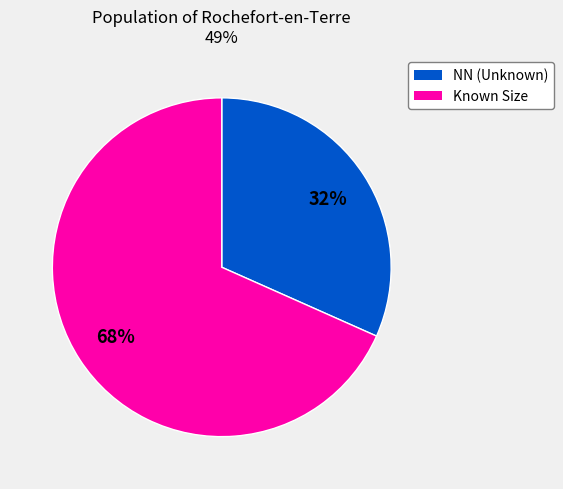

To the nearest percent, what is the average slice percentage?

50%